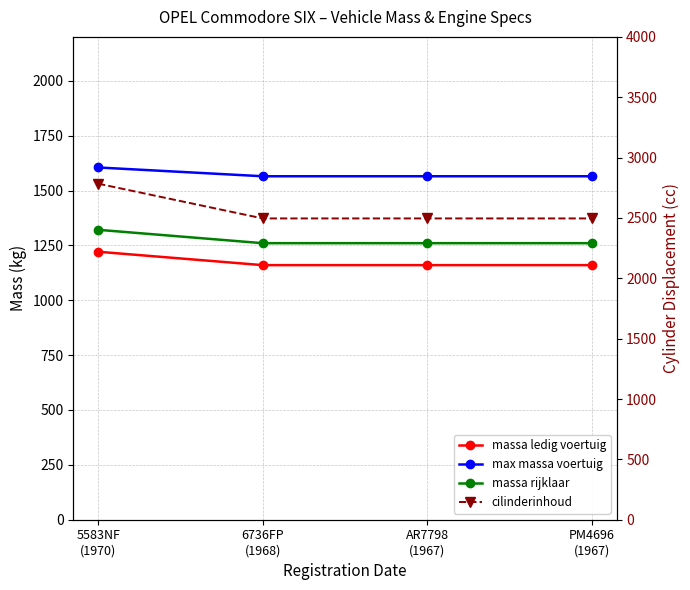

What is the difference between the maximum and minimum values in the massa rijklaar series?

61